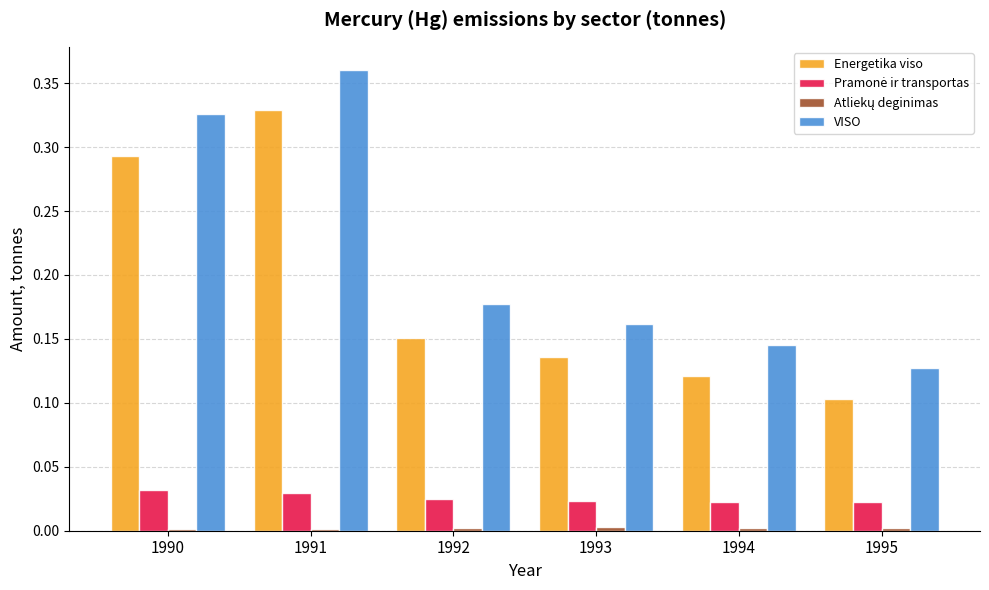

True or false: VISO has a value of 0.1 at 1995.

True